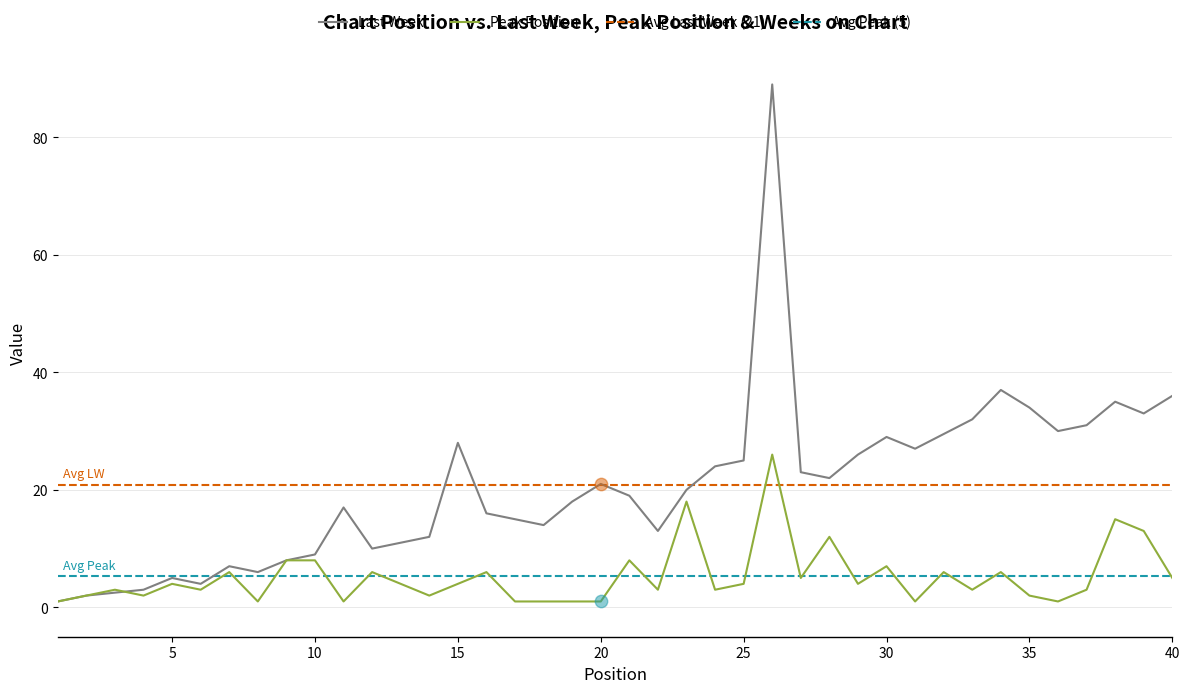

Is it true that Last Week equals 24 at 40?

False